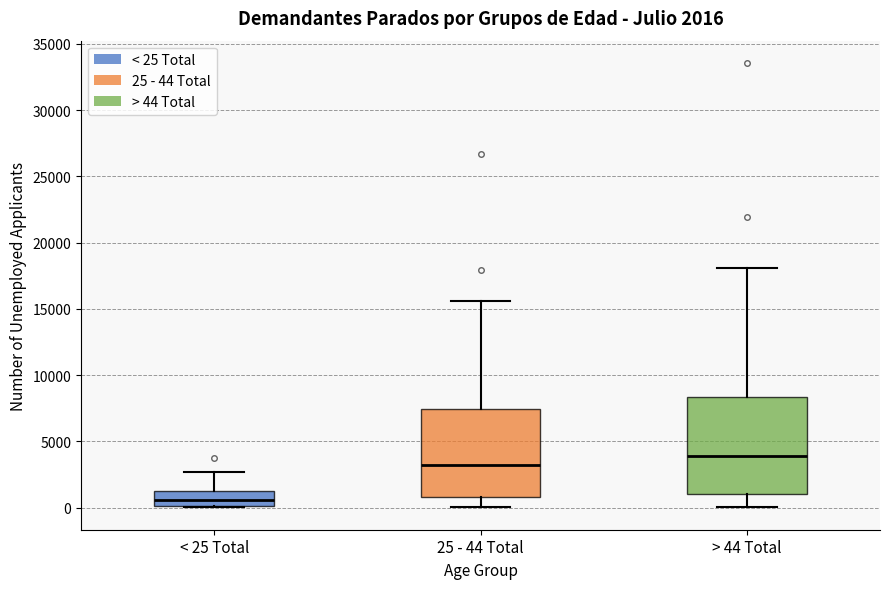

Which box's median line is the lowest?

< 25 Total